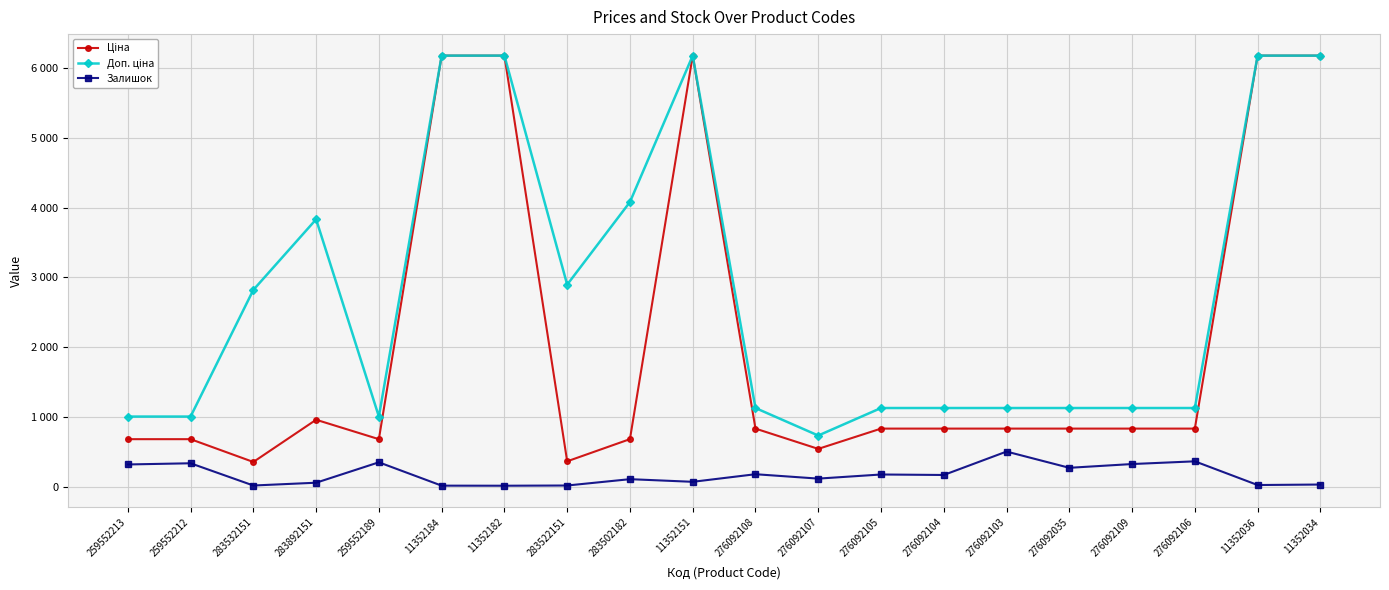

What is the difference between the Ціна values at 276092109 and 11352036?

5351.1